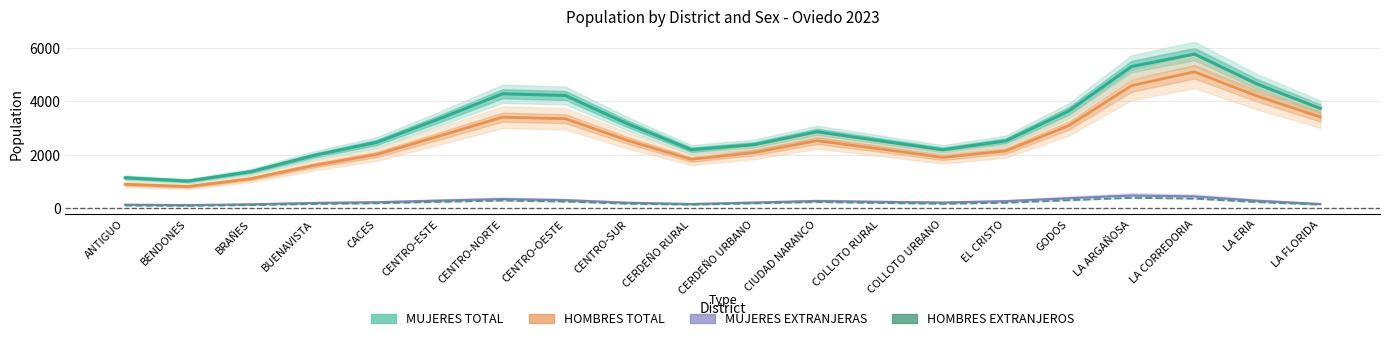

Reading left to right, extract all data points from this chart.

MUJERES TOTAL: ANTIGUO=1128.5	BENDONES=1004.4	BRAÑES=1359.2	BUENAVISTA=1966.8	CACES=2461.3	CENTRO-ESTE=3353.1	CENTRO-NORTE=4289.4	CENTRO-OESTE=4224.6	CENTRO-SUR=3147.0	CERDEÑO RURAL=2184.3	CERDEÑO URBANO=2372.9	CIUDAD NARANCO=2859.3	COLLOTO RURAL=2517.4	COLLOTO URBANO=2181.4	EL CRISTO=2514.8	GODOS=3639.4	LA ARGAÑOSA=5315.8	LA CORREDORIA=5783.5	LA ERIA=4652.8	LA FLORIDA=3741.1
HOMBRES TOTAL: ANTIGUO=880.3	BENDONES=796.9	BRAÑES=1093.7	BUENAVISTA=1592.4	CACES=2004.8	CENTRO-ESTE=2703.2	CENTRO-NORTE=3408.9	CENTRO-OESTE=3349.9	CENTRO-SUR=2522.7	CERDEÑO RURAL=1821.8	CERDEÑO URBANO=2076.2	CIUDAD NARANCO=2524.2	COLLOTO RURAL=2214.1	COLLOTO URBANO=1892.0	EL CRISTO=2138.9	GODOS=3088.2	LA ARGAÑOSA=4596.6	LA CORREDORIA=5117.7	LA ERIA=4199.2	LA FLORIDA=3417.3
MUJERES EXTRANJERAS: ANTIGUO=112.3	BENDONES=96.9	BRAÑES=127.0	BUENAVISTA=176.6	CACES=205.0	CENTRO-ESTE=266.4	CENTRO-NORTE=323.8	CENTRO-OESTE=282.5	CENTRO-SUR=185.0	CERDEÑO RURAL=137.9	CERDEÑO URBANO=192.8	CIUDAD NARANCO=252.3	COLLOTO RURAL=219.4	COLLOTO URBANO=193.2	EL CRISTO=244.5	GODOS=354.3	LA ARGAÑOSA=460.1	LA CORREDORIA=422.8	LA ERIA=260.9	LA FLORIDA=137.2
HOMBRES EXTRANJEROS: ANTIGUO=81.9	BENDONES=72.8	BRAÑES=99.8	BUENAVISTA=141.7	CACES=168.5	CENTRO-ESTE=224.0	CENTRO-NORTE=271.8	CENTRO-OESTE=232.9	CENTRO-SUR=150.5	CERDEÑO RURAL=116.2	CERDEÑO URBANO=166.8	CIUDAD NARANCO=215.6	COLLOTO RURAL=180.8	COLLOTO URBANO=148.1	EL CRISTO=185.3	GODOS=281.6	LA ARGAÑOSA=373.8	LA CORREDORIA=342.2	LA ERIA=212.8	LA FLORIDA=119.0